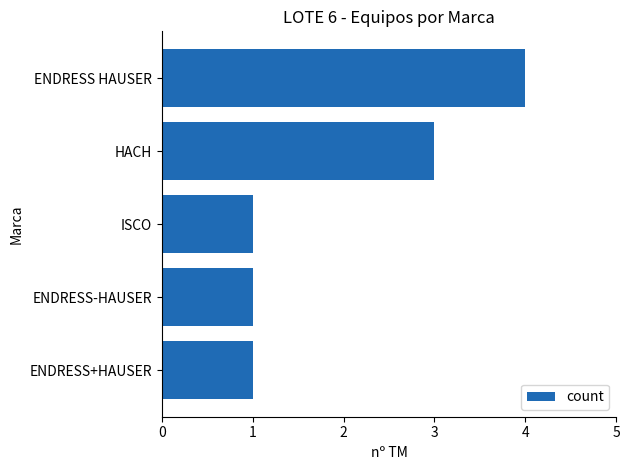

The chart shows a value of 0 at ISCO. True or false?

False